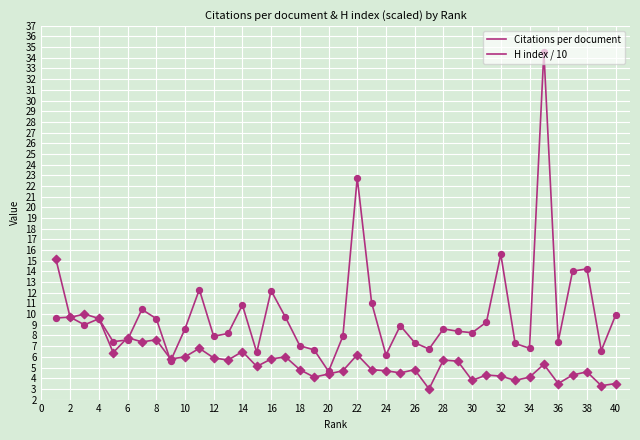

Is this an area chart (filled region under the line)?

No